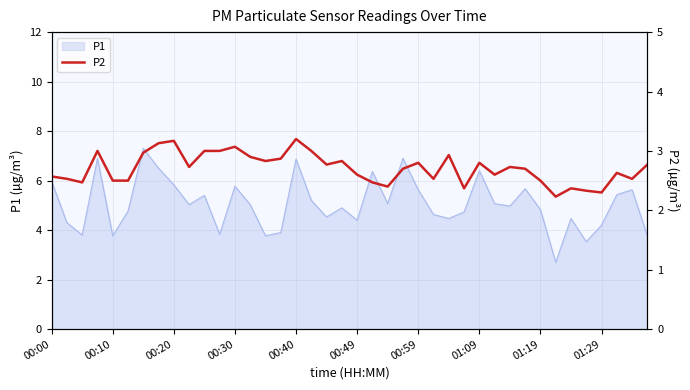

What is the maximum value shown in the chart?

3.2